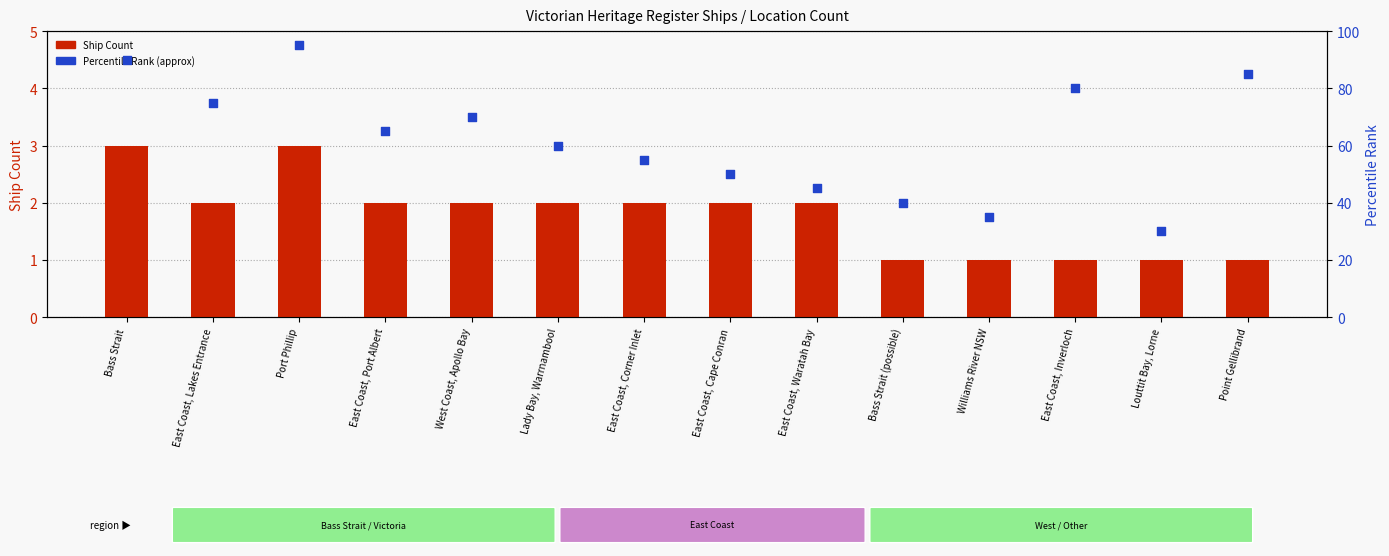

Is the value of Ship Count at Louttit Bay, Lorne greater than the value of Percentile Rank (approx) at Point Gellibrand?

No